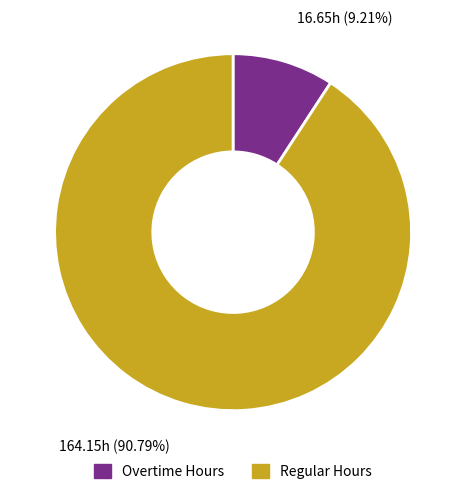

Is there any slice that represents more than half of the pie?

Yes